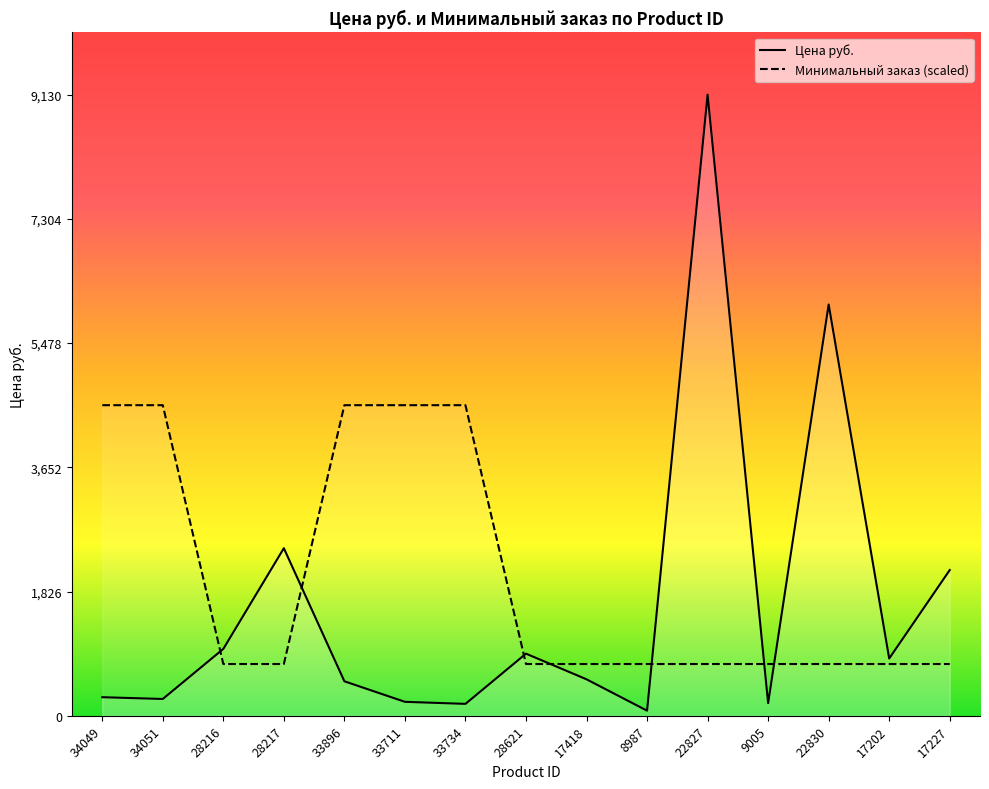

Does the chart display data point markers on the line(s)?

No